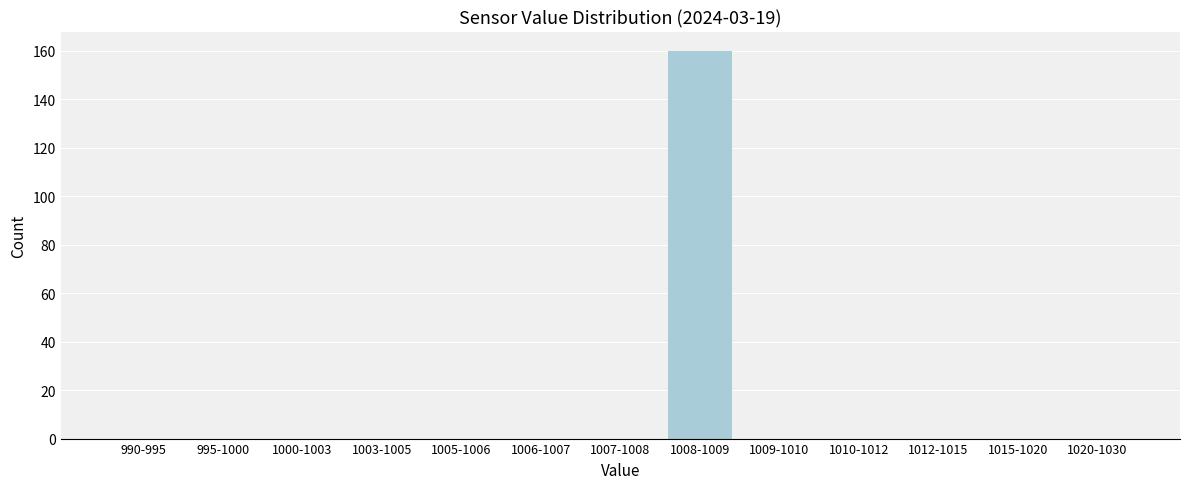

Reading left to right, extract all data points from this chart.

990-995=0	995-1000=0	1000-1003=0	1003-1005=0	1005-1006=0	1006-1007=0	1007-1008=0	1008-1009=160	1009-1010=0	1010-1012=0	1012-1015=0	1015-1020=0	1020-1030=0